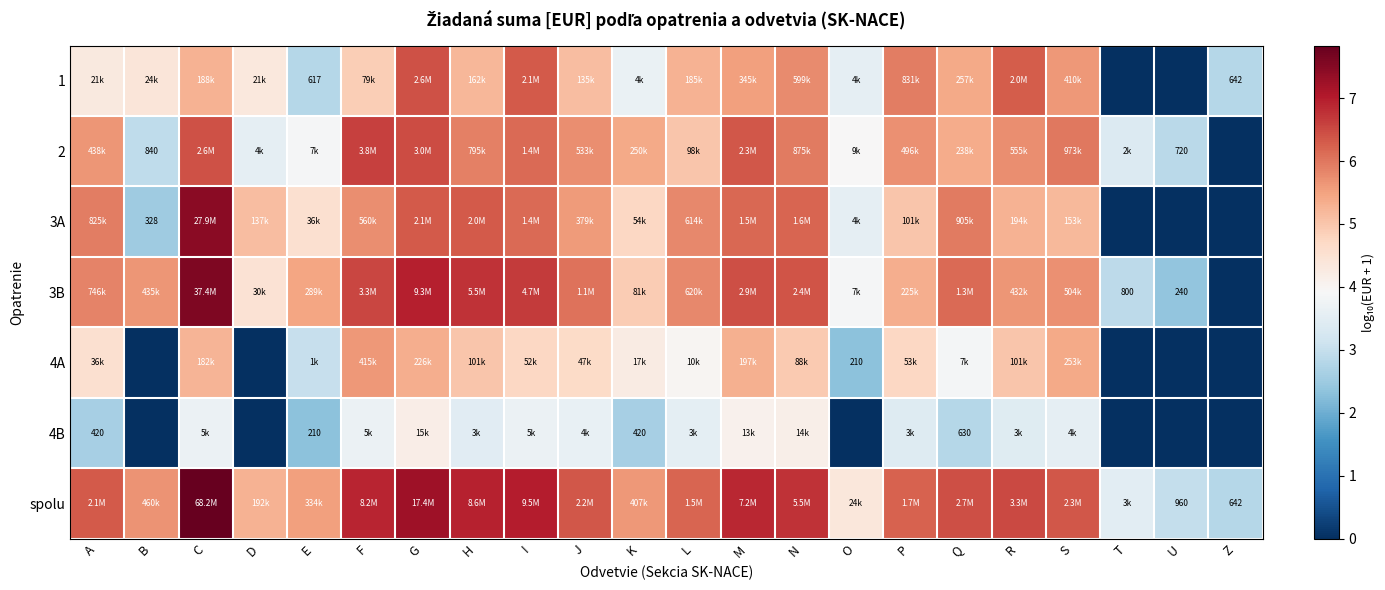

Which category has the highest value in the 2 series?

F